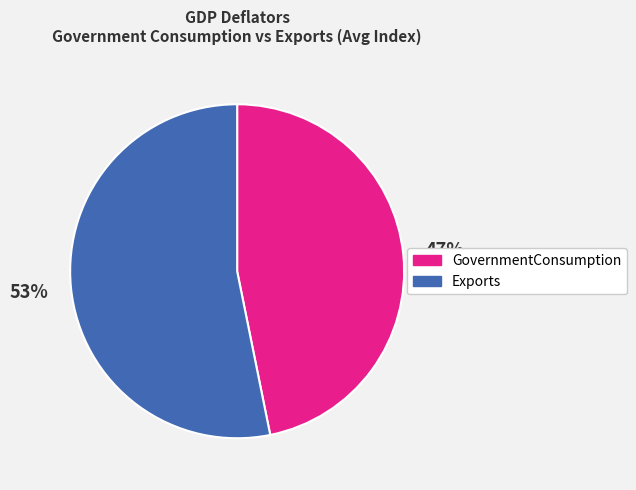

Which has a higher value, Exports or GovernmentConsumption?

Exports